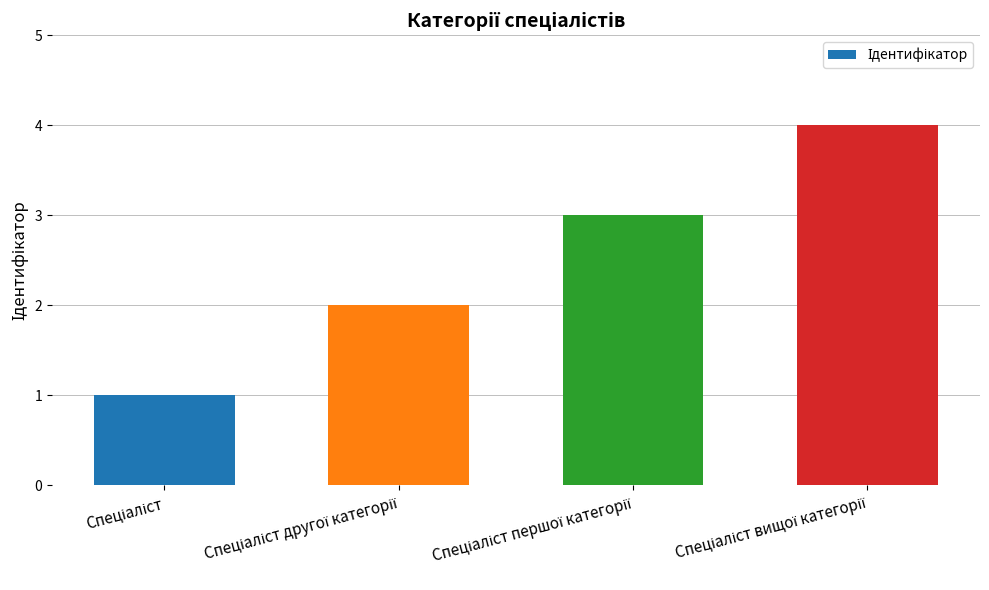

What is the difference between the maximum and minimum values?

3